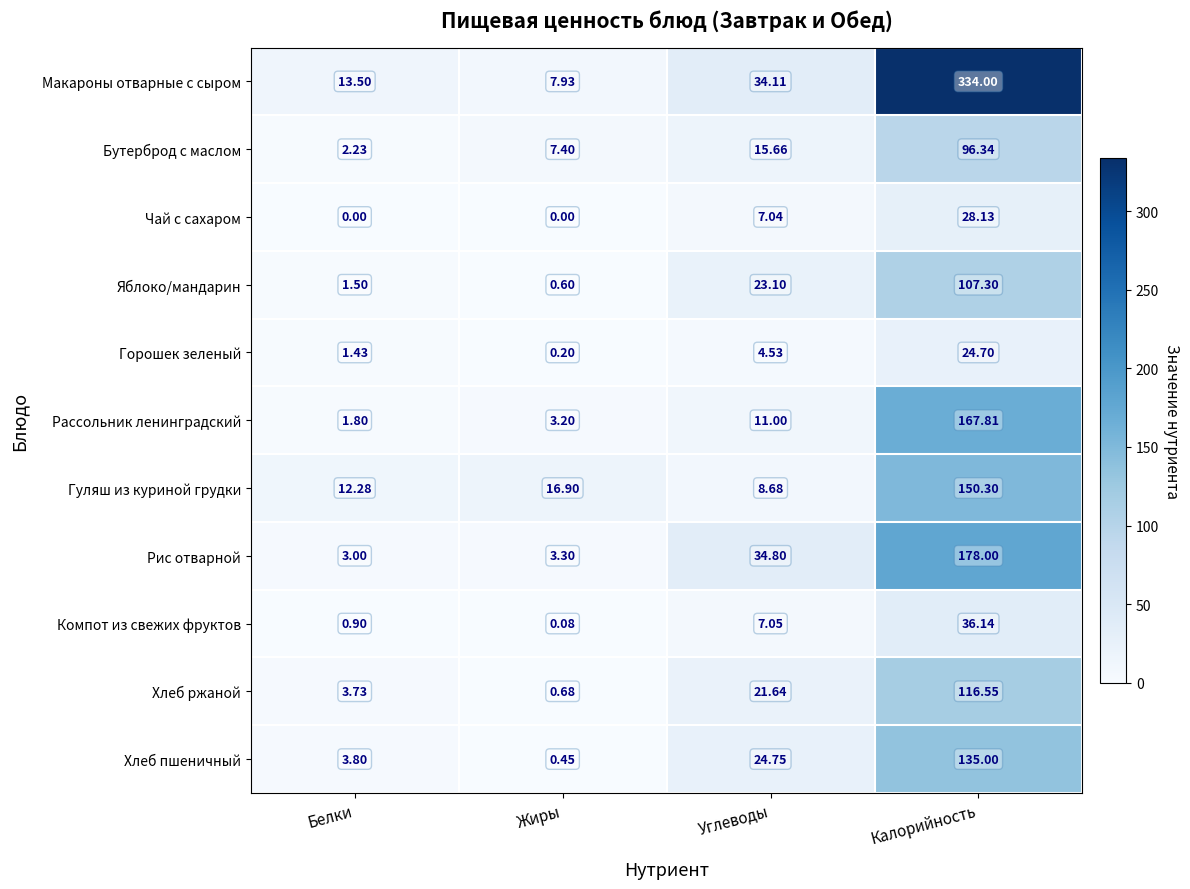

Which series has the widest spread of values?

Макароны отварные с сыром